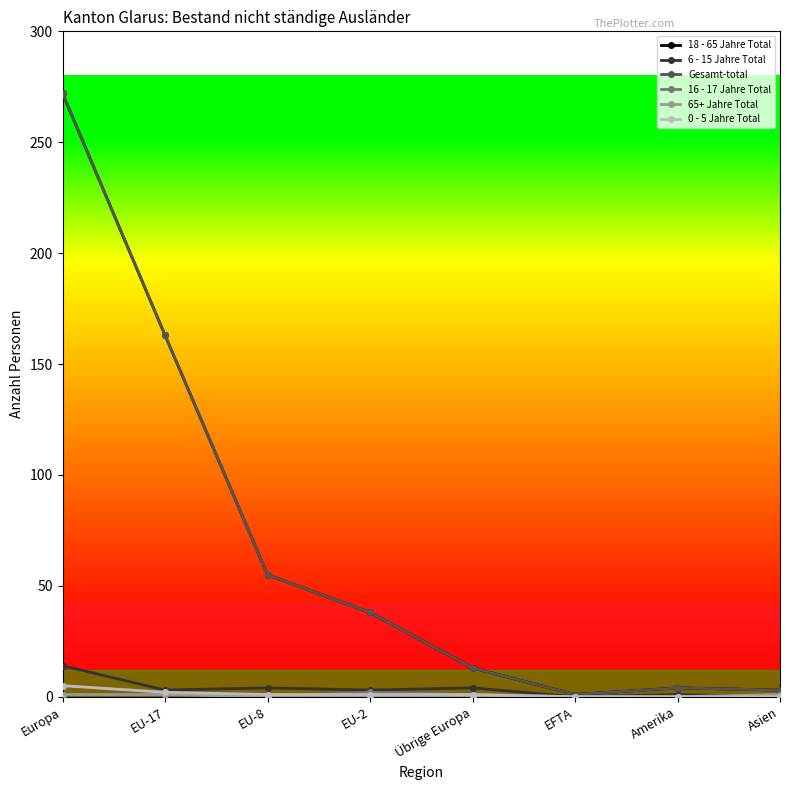

True or false: Gesamt-total and 65+ Jahre Total cross at least once.

False